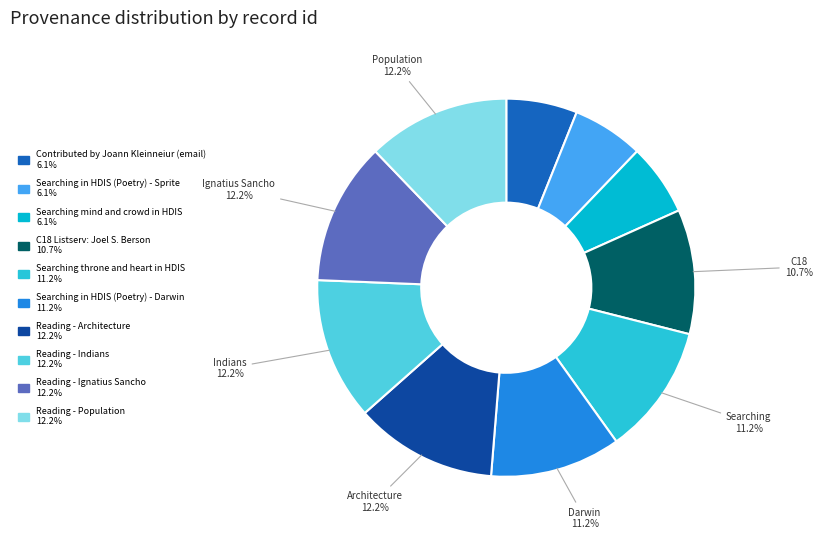

To the nearest percent, what percentage of the pie is Reading - Indians?

12%